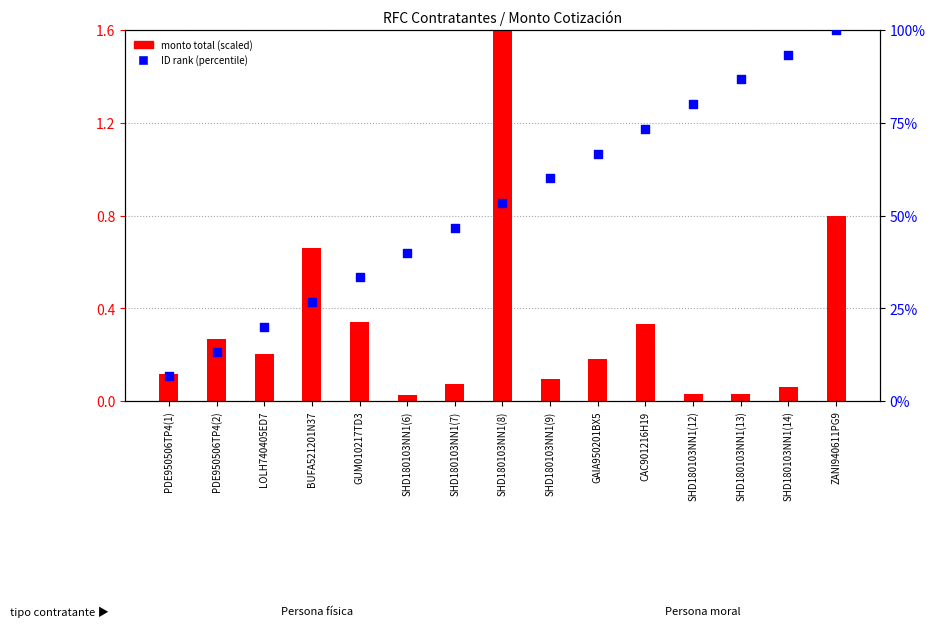

Which series has the largest total across all categories?

ID rank (percentile)